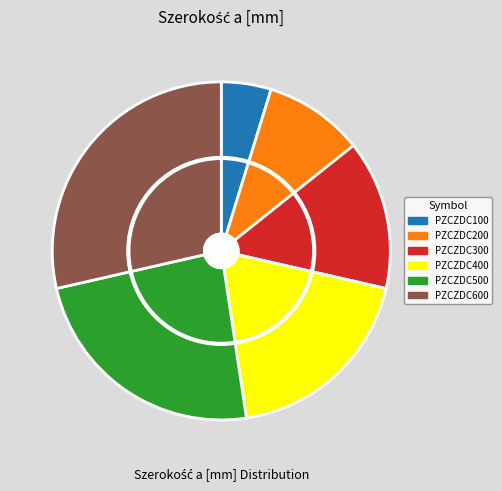

What portion of the pie excludes PZCZDC600?

71.4%